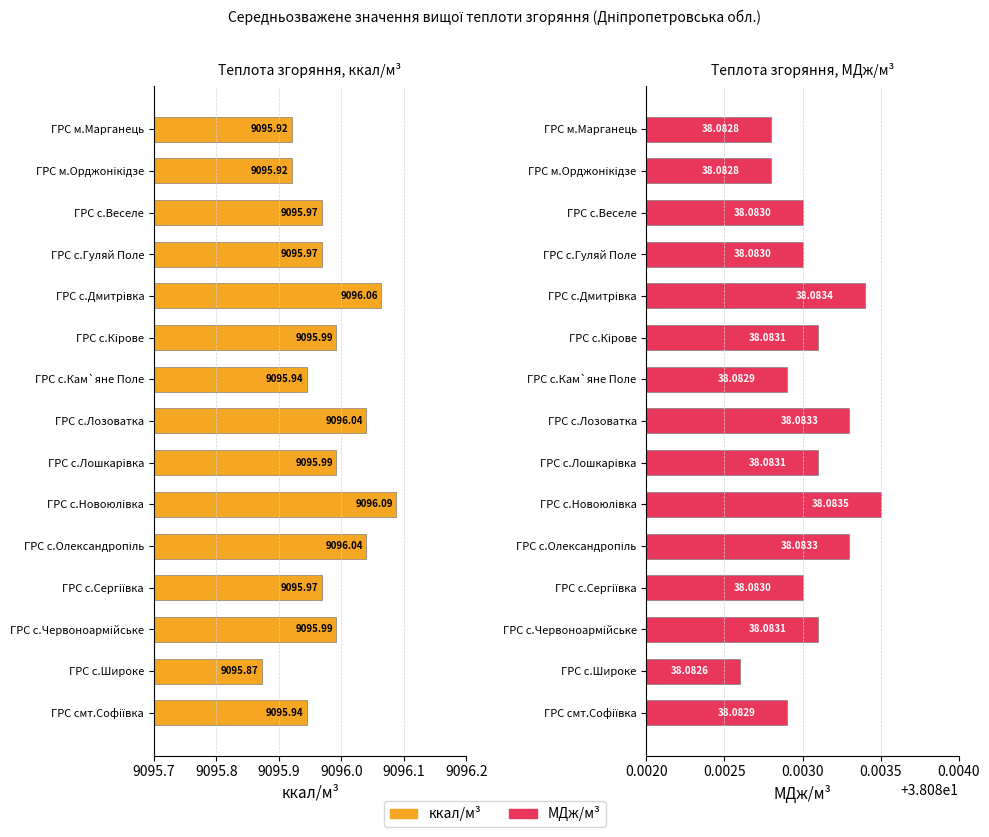

What is the maximum value for ккал/м³?

9096.1